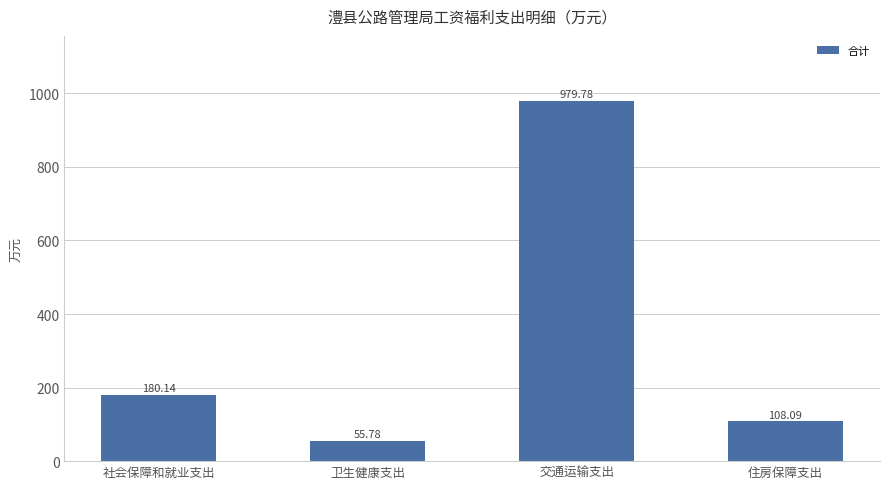

What is the difference between the maximum and minimum values?

924.0